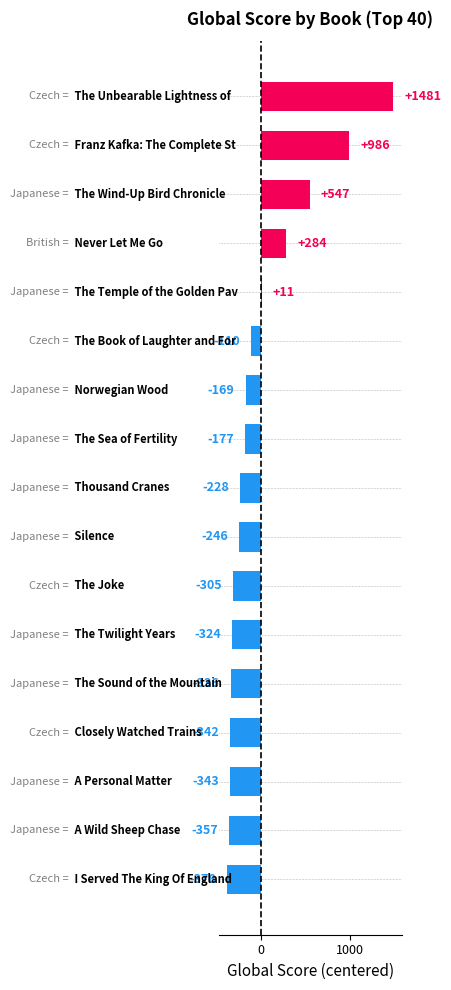

What is the minimum value shown in the chart?

-377.6